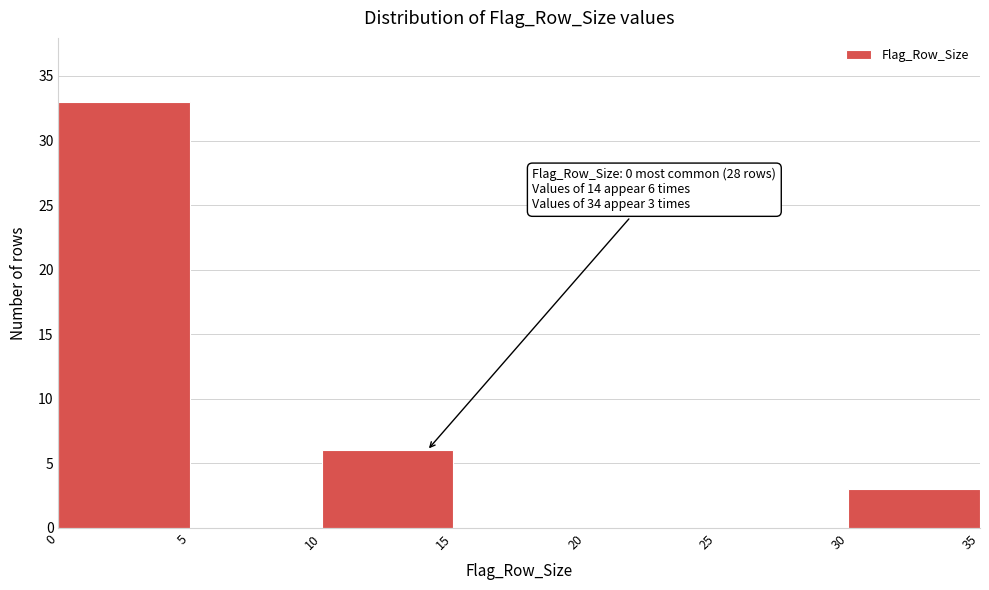

Which range on the x-axis has the tallest bar?

0 to 5